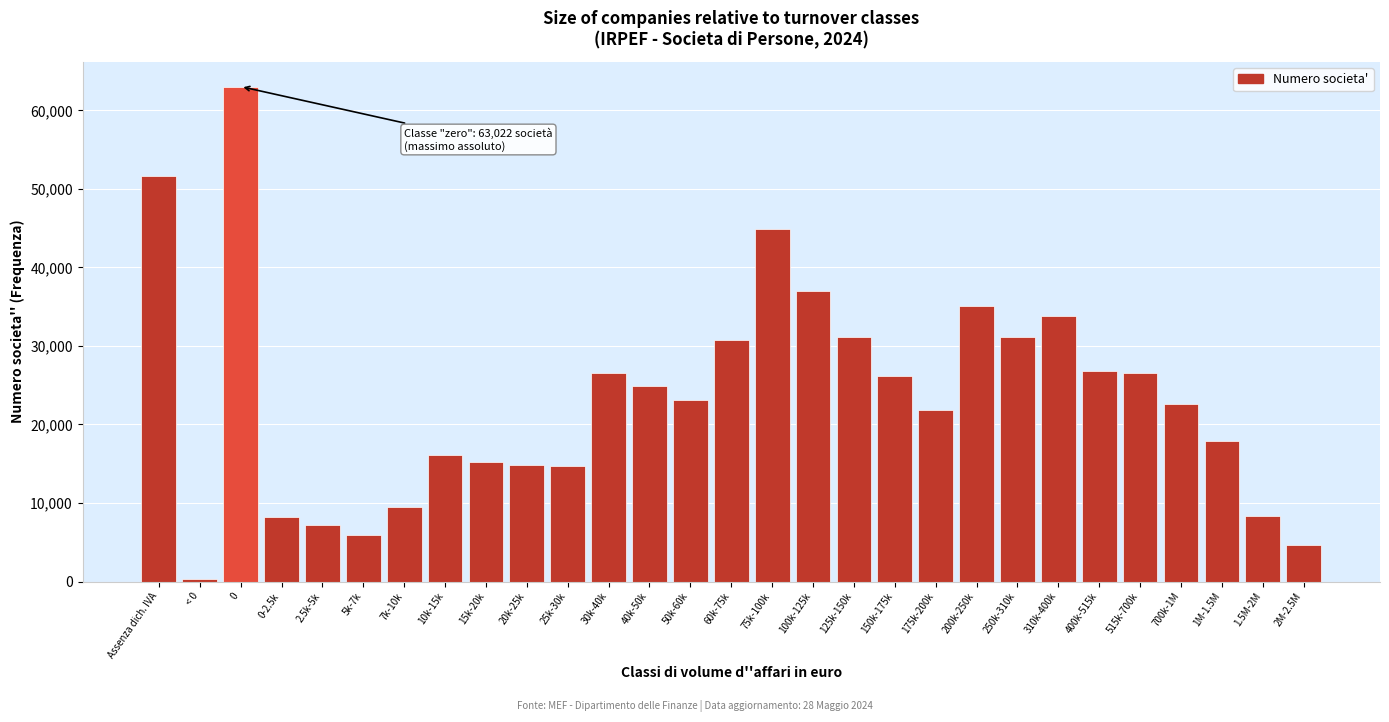

What is the label of the 13th bar from the left?

40k-50k